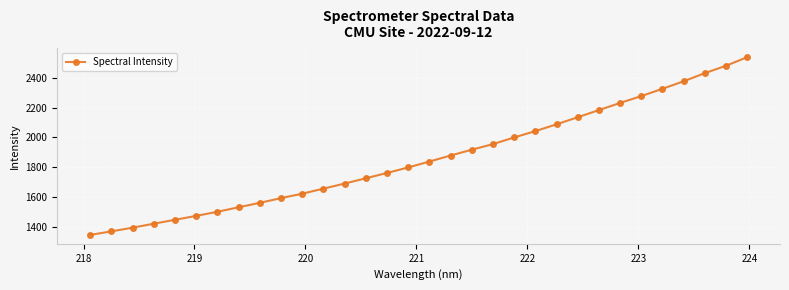

What is the sum of all values?

59622.7